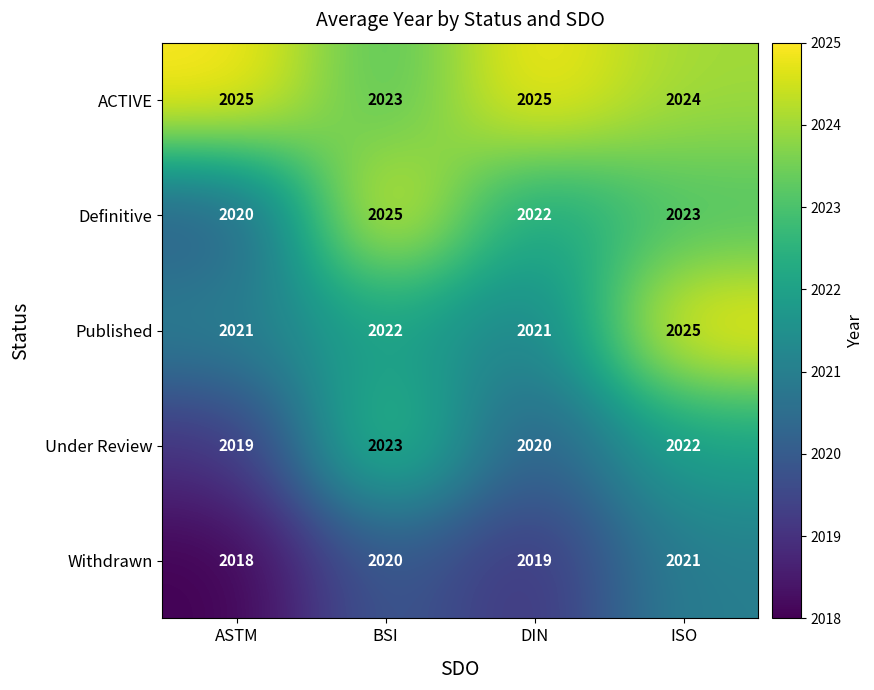

At which label is Under Review closest to 2021?

DIN